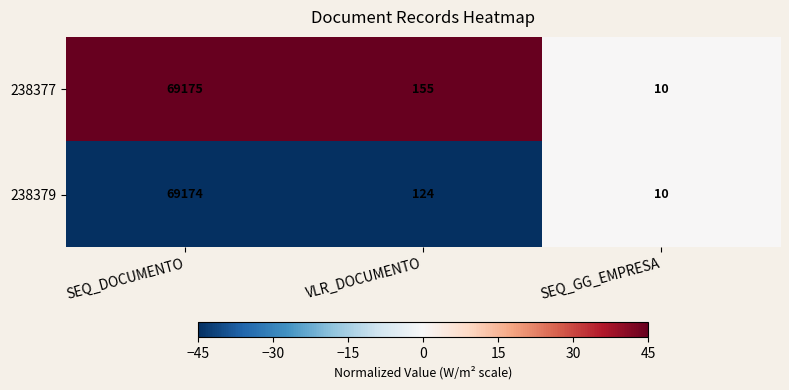

The 238379 series shows 124 at VLR_DOCUMENTO. True or false?

True